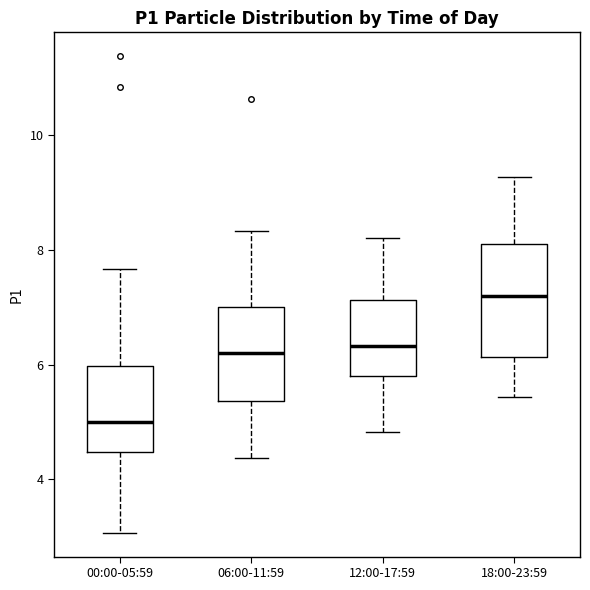

Reading left to right, transcribe this box plot: for each box, give where its median line is, the range the box spans, and where its two whiskers end, as read against the y-axis. The values are not printed on the chart, so give them approximately, as read against the axis.

00:00-05:59: median 5.0, box 4.4 to 6.0, whiskers 3.0 to 7.6
06:00-11:59: median 6.2, box 5.4 to 7.0, whiskers 4.4 to 8.4
12:00-17:59: median 6.4, box 5.8 to 7.2, whiskers 4.8 to 8.2
18:00-23:59: median 7.2, box 6.2 to 8.2, whiskers 5.4 to 9.2